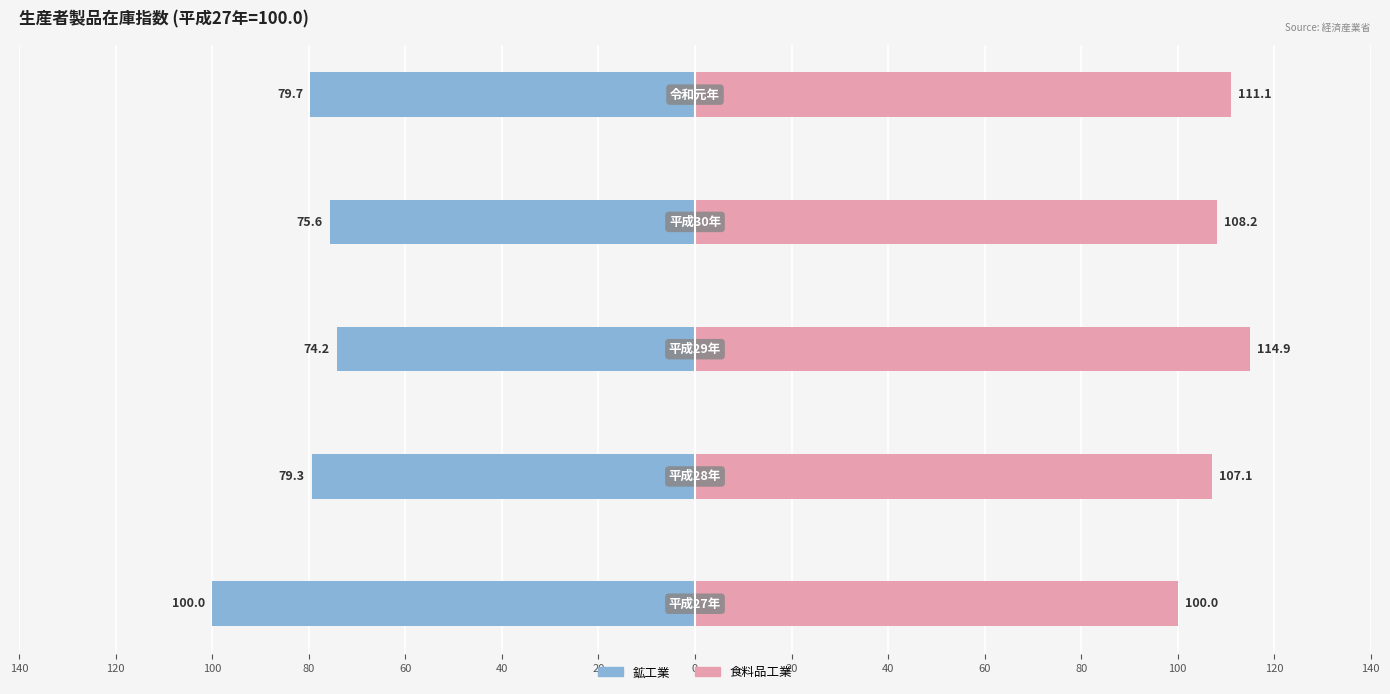

What is the sum of all 食料品工業 (右) values?

541.3